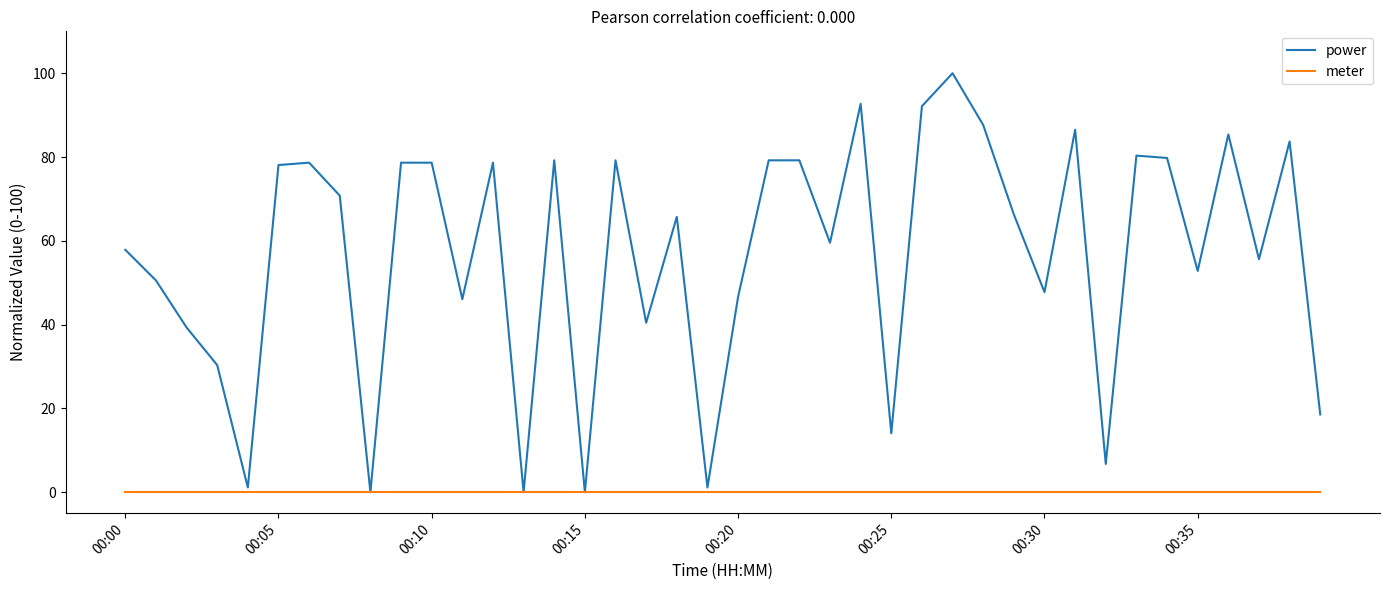

Which series has the widest spread of values?

power